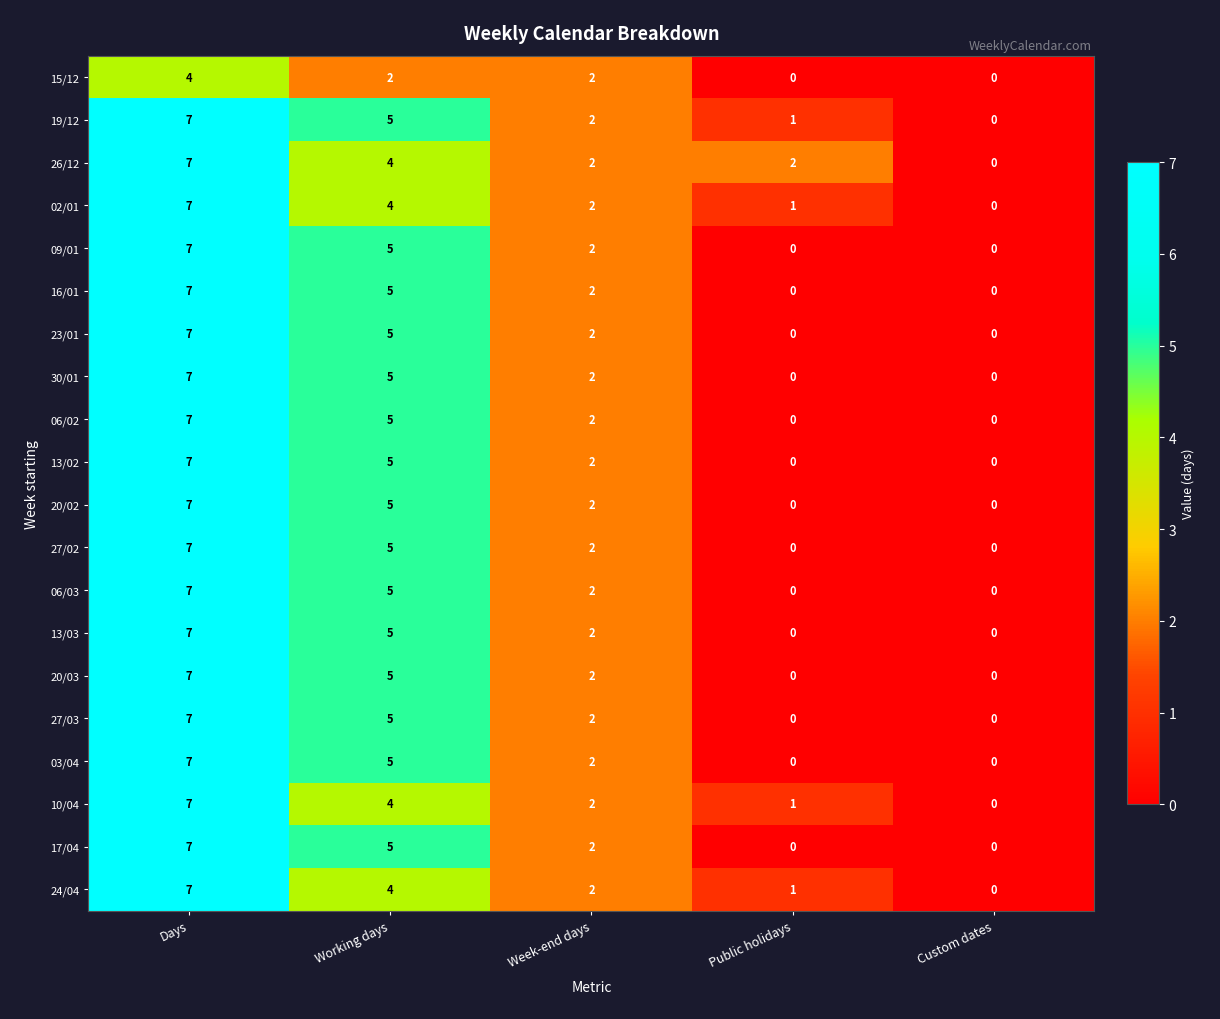

The value of 27/03 at Custom dates is 0. True or false?

True